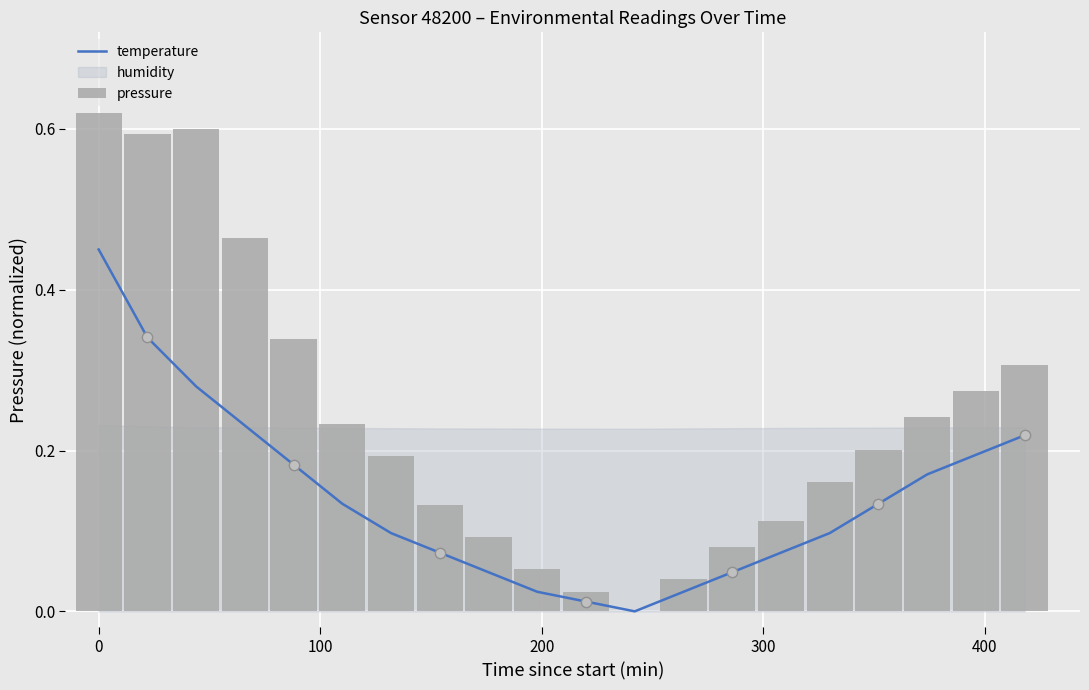

Which series contains the highest Y value?

pressure